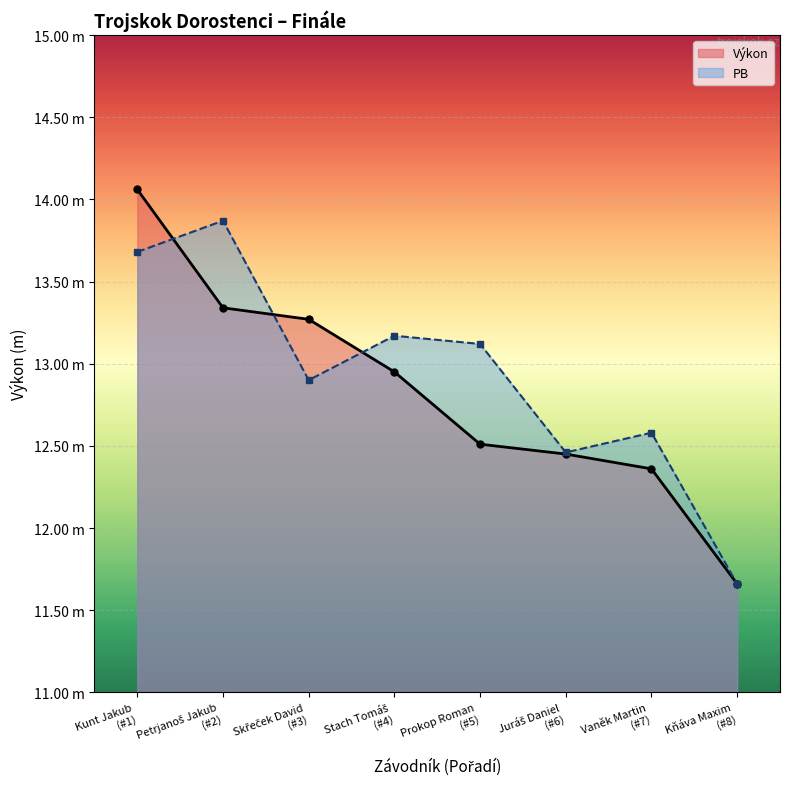

Rank the categories by PB value from highest to lowest.

Petrjanoš Jakub
(#2), Kunt Jakub
(#1), Stach Tomáš
(#4), Prokop Roman
(#5), Skřeček David
(#3), Vaněk Martin
(#7), Juráš Daniel
(#6), Kňáva Maxim
(#8)